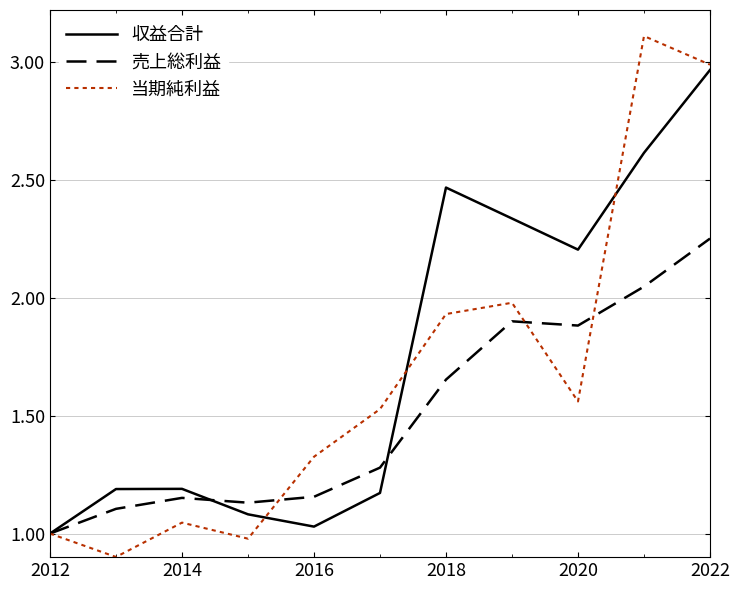

Which series has the largest range (max minus min)?

当期純利益